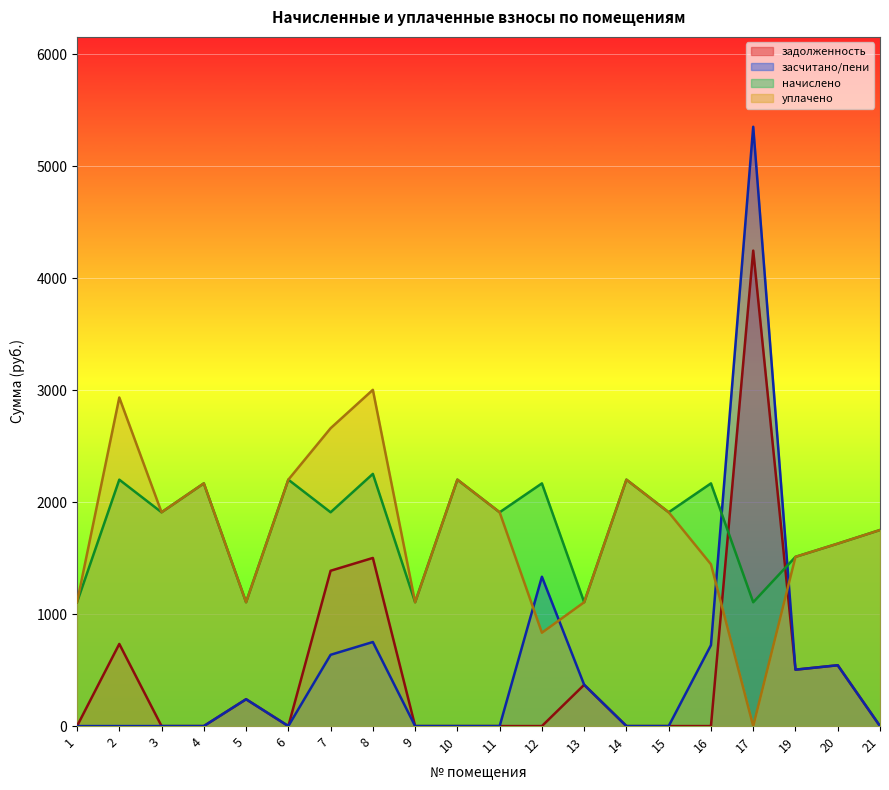

What is the spread (max minus min) of values at 1?

1106.1